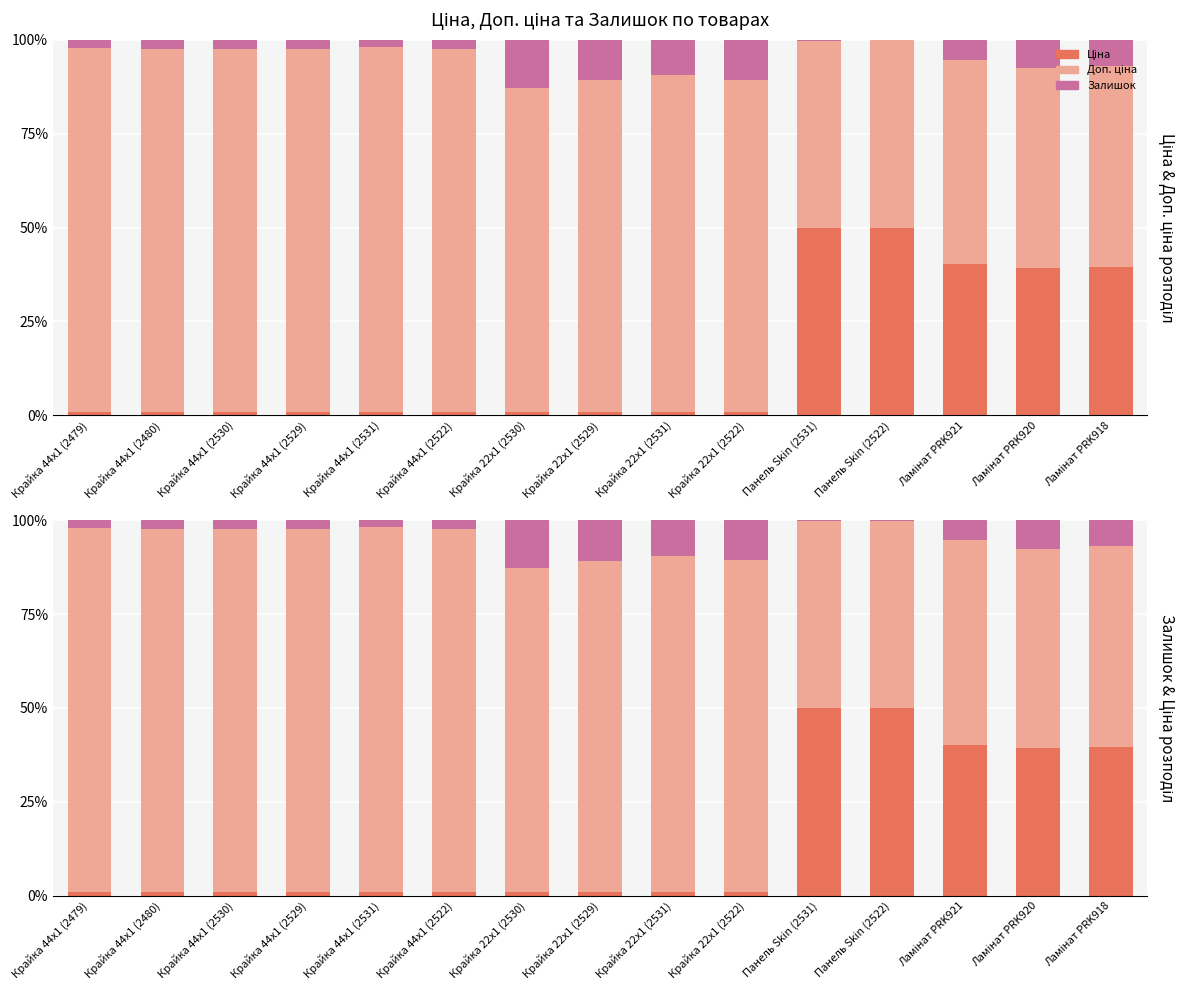

At how many categories does at least one series exceed 14?

15